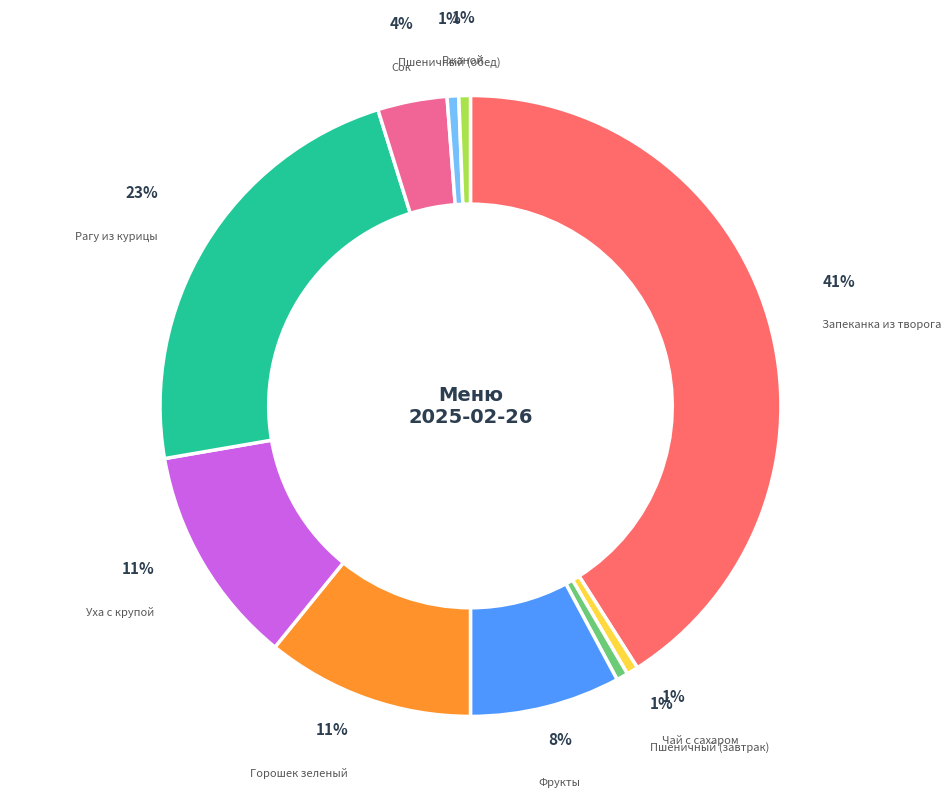

Which category has the smallest portion of the pie?

Чай с сахаром